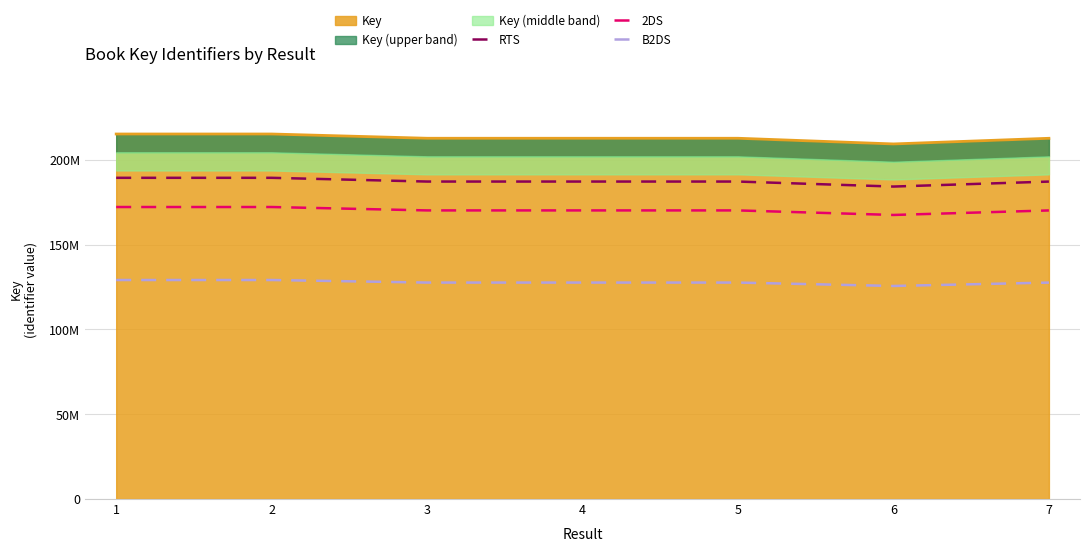

The B2DS series shows 42649285.0 at 1. True or false?

False